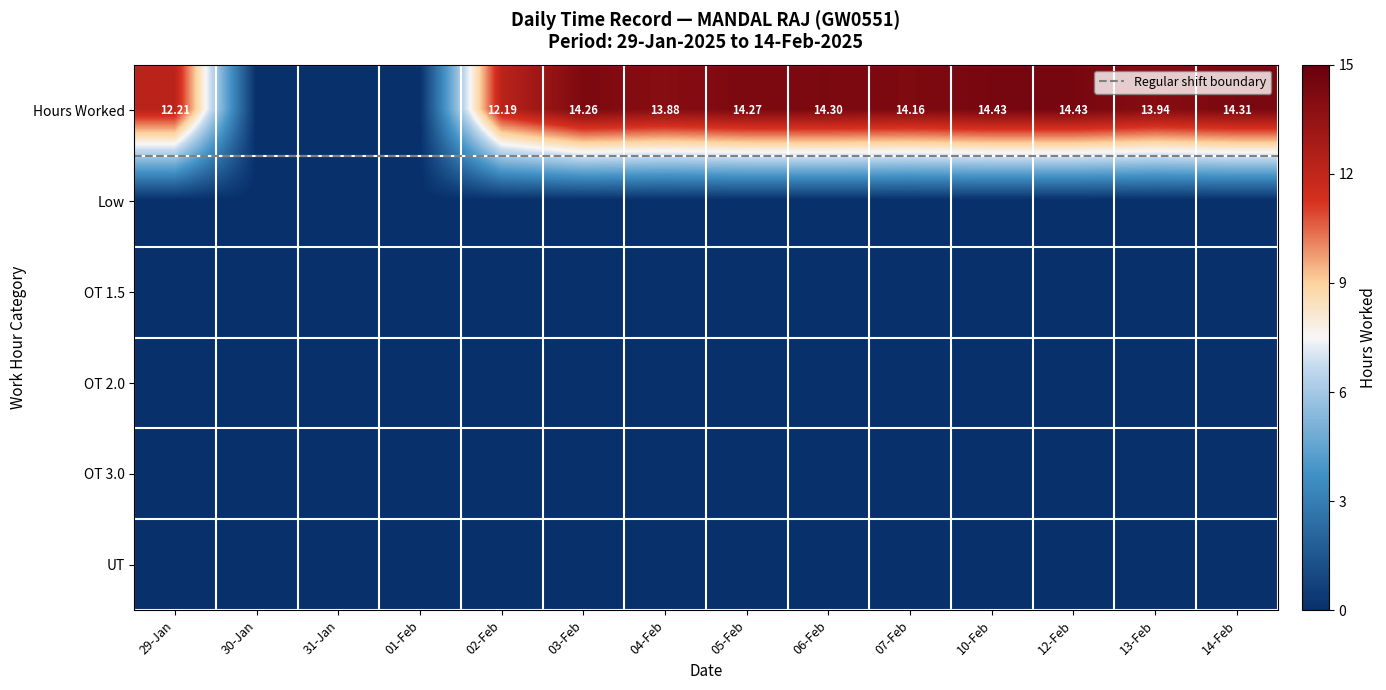

How many distinct data groups are displayed?

14